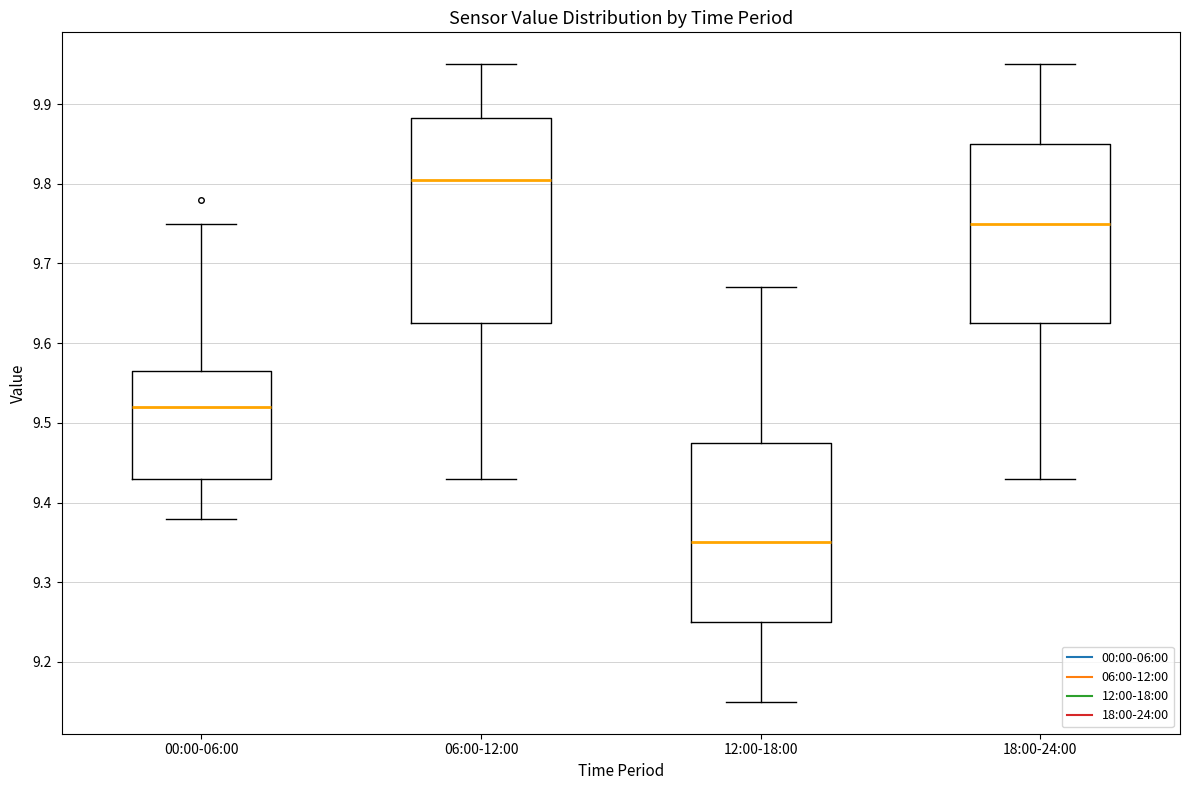

Reading left to right, read every box against the y-axis: the position of its median line, the range the box covers, and the ends of its whiskers. The values are not printed on the chart, so give them approximately, as read against the axis.

00:00-06:00: median 9.52, box 9.43 to 9.57, whiskers 9.38 to 9.75
06:00-12:00: median 9.81, box 9.63 to 9.88, whiskers 9.43 to 9.95
12:00-18:00: median 9.35, box 9.25 to 9.48, whiskers 9.15 to 9.67
18:00-24:00: median 9.75, box 9.63 to 9.85, whiskers 9.43 to 9.95